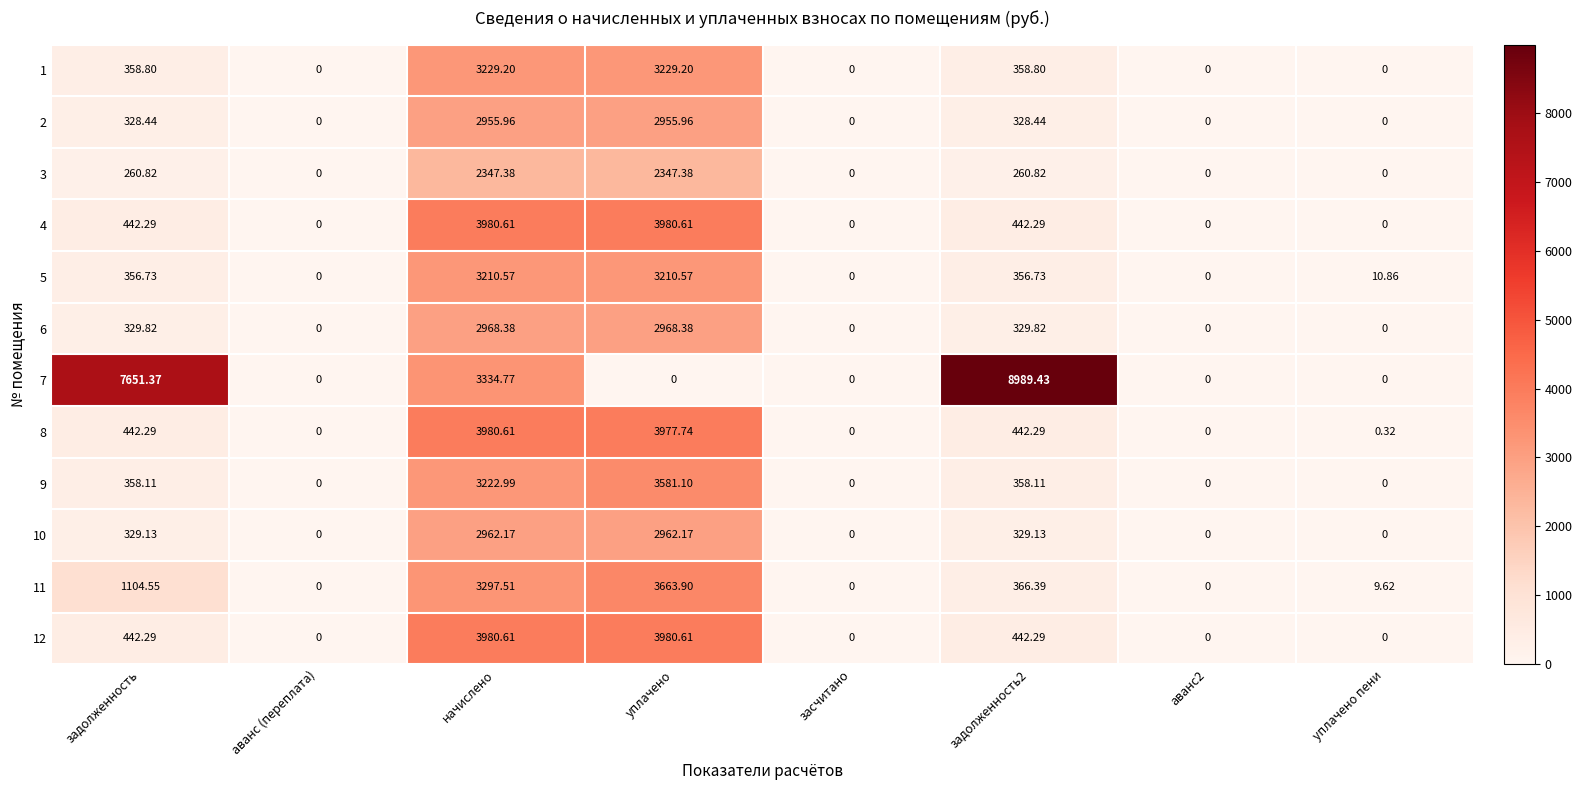

Where does the 1 series first go above 358?

задолженность